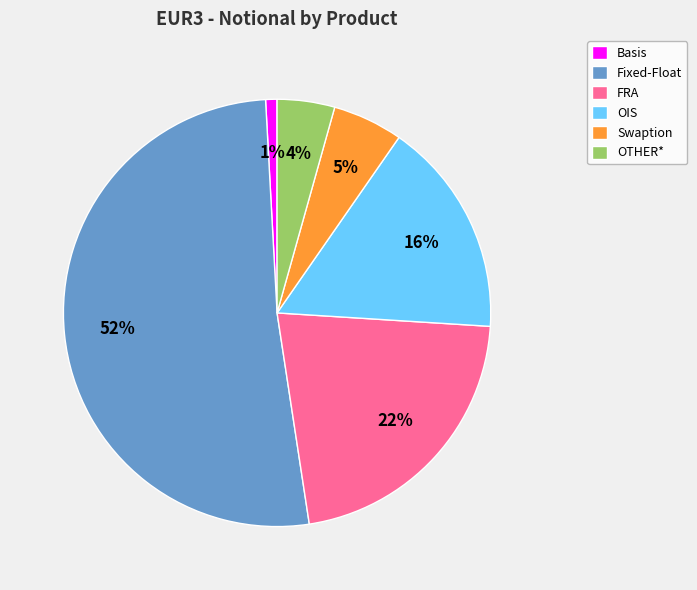

Do Basis and FRA together represent more than half of the pie?

No